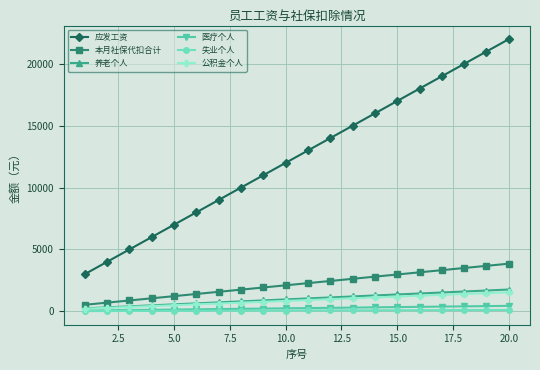

How many values in the 应发工资 series are below 13000?

10